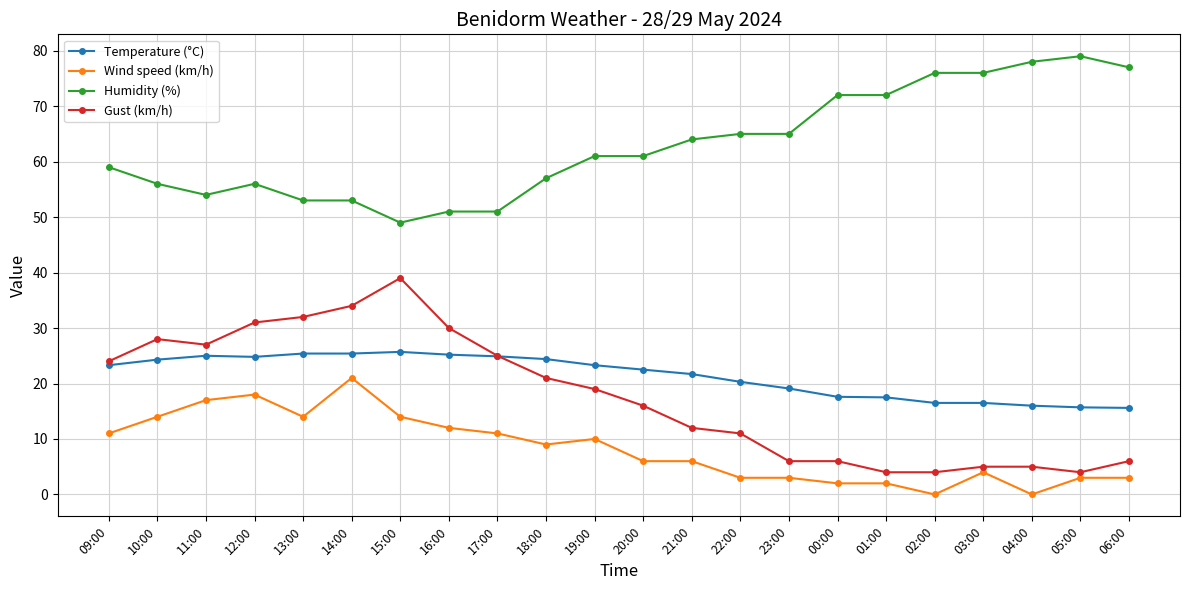

What is the total value across all series at 19:00?

113.3